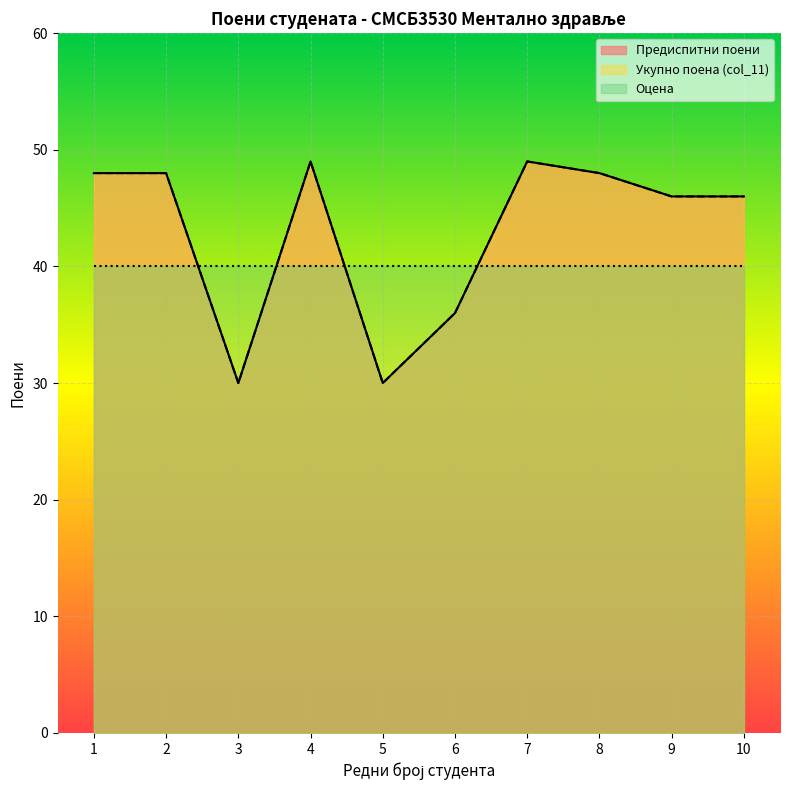

Which category has the lowest value across all series?

3